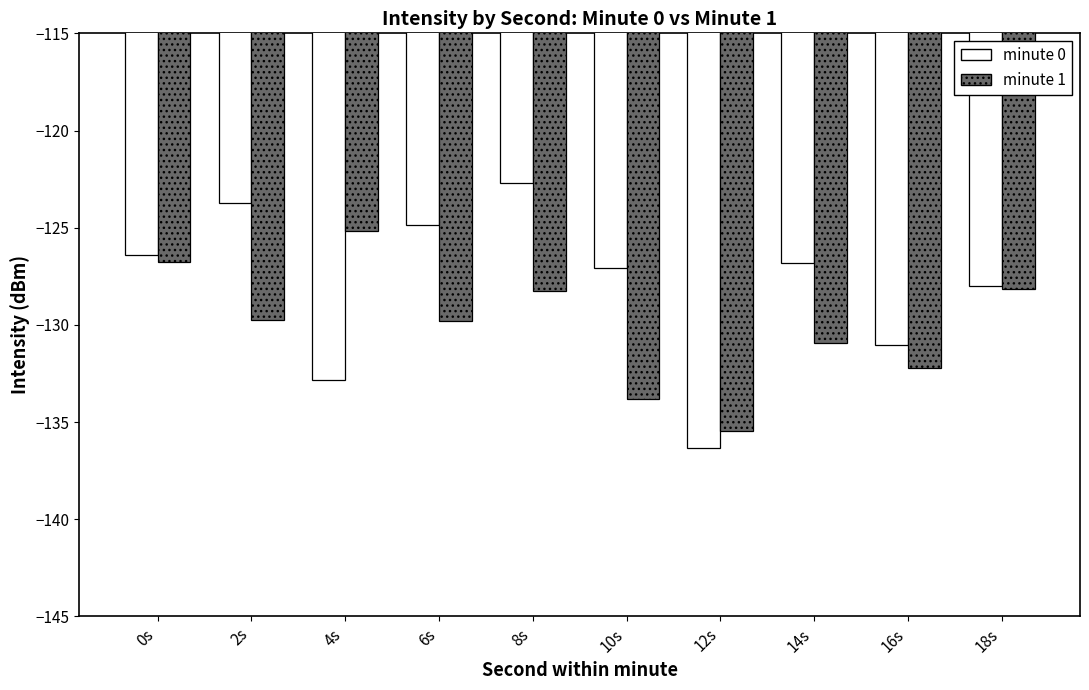

Which series changed the most between 12s and 16s?

minute 0